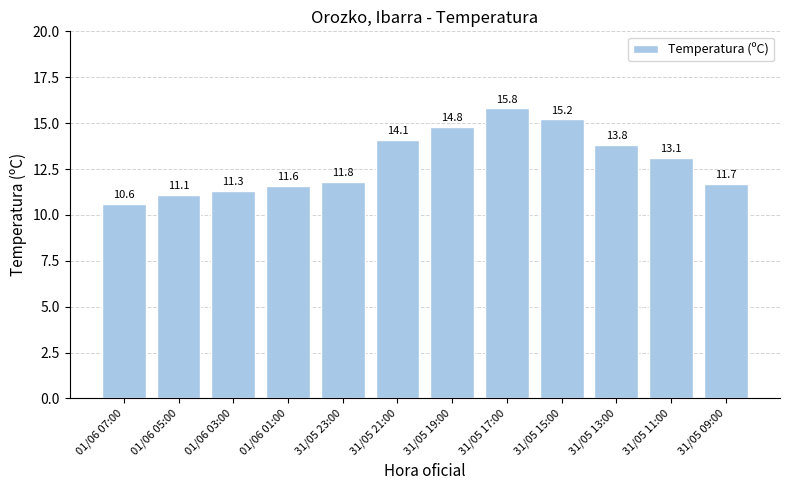

Reading left to right, extract all data points from this chart.

10.6	11.1	11.3	11.6	11.8	14.1	14.8	15.8	15.2	13.8	13.1	11.7